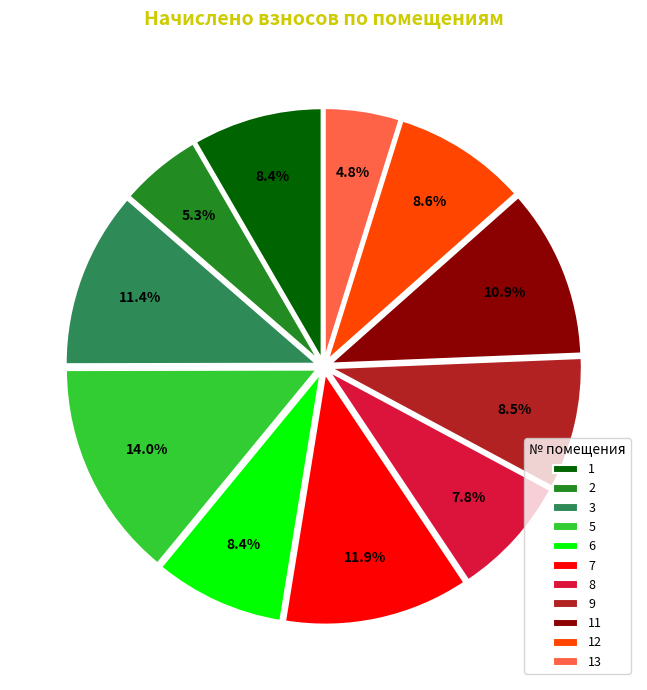

Is there a majority slice in this chart?

No